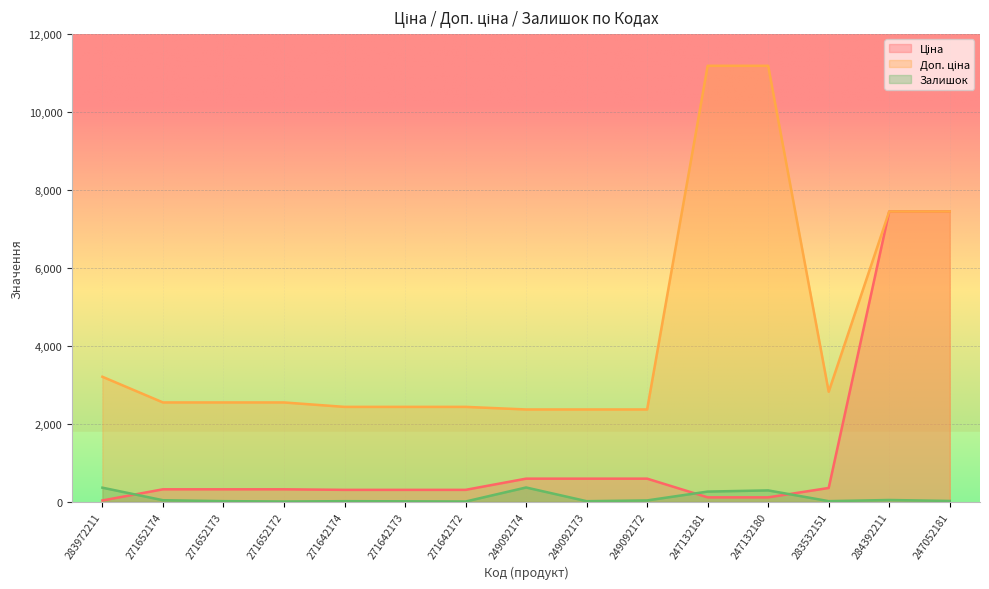

How many data points in Доп. ціна are above 2546?

9